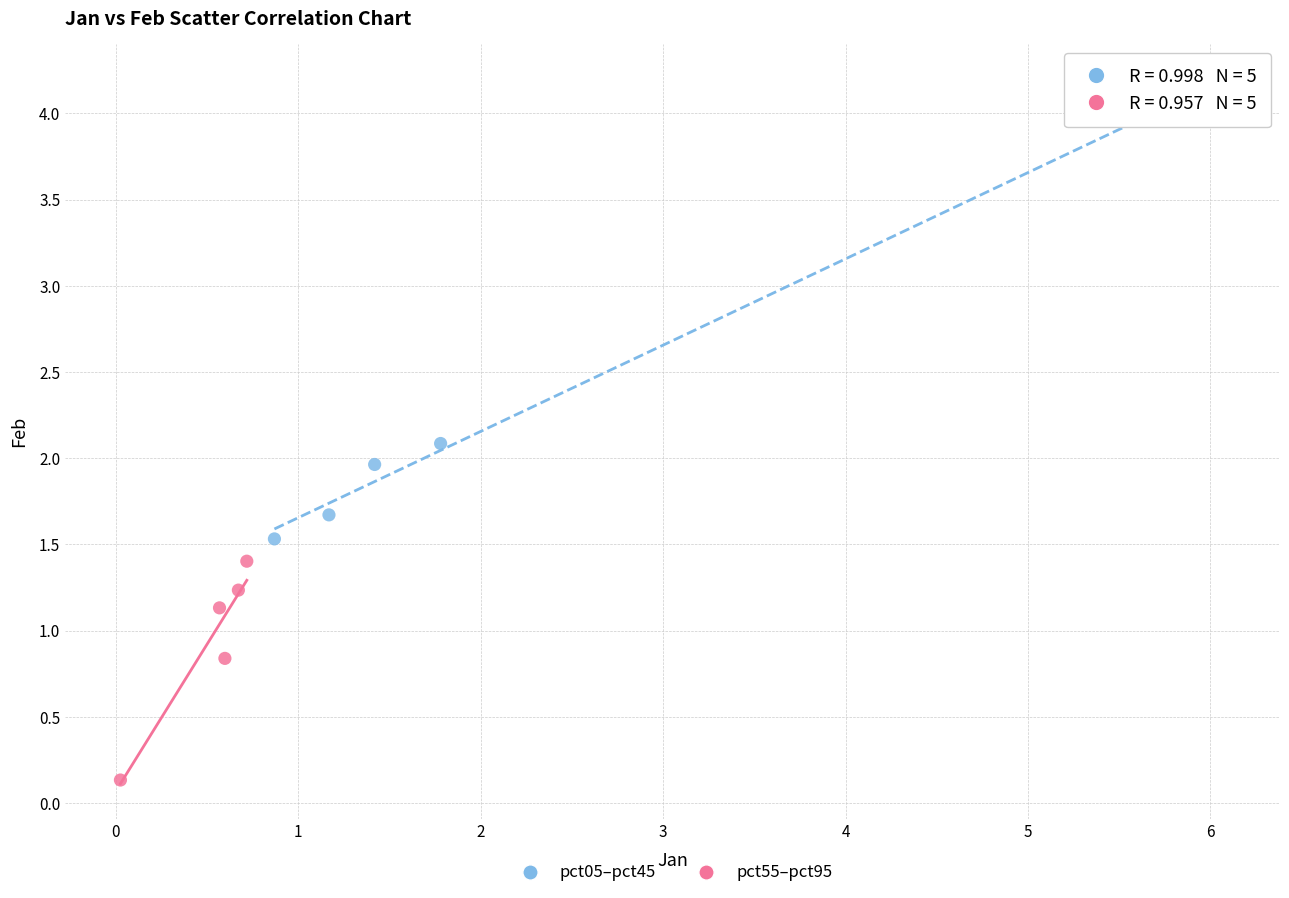

Which series reaches the minimum Y coordinate?

pct55–pct95